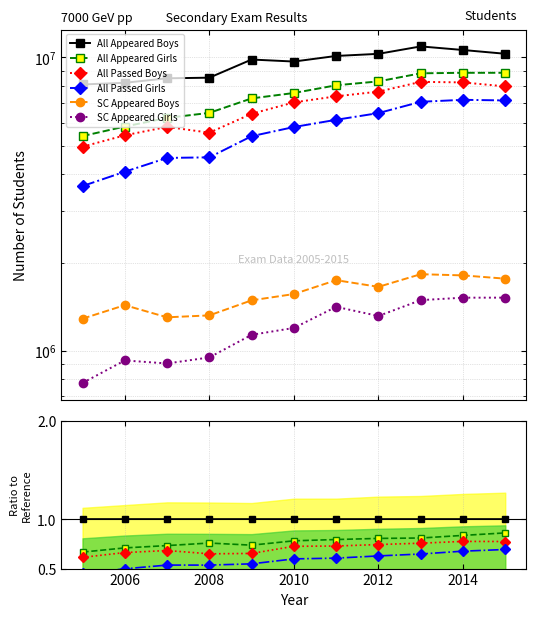

What are all the series names shown in the legend?

All Appeared Boys, All Appeared Girls, All Passed Boys, All Passed Girls, SC Appeared Boys, SC Appeared Girls